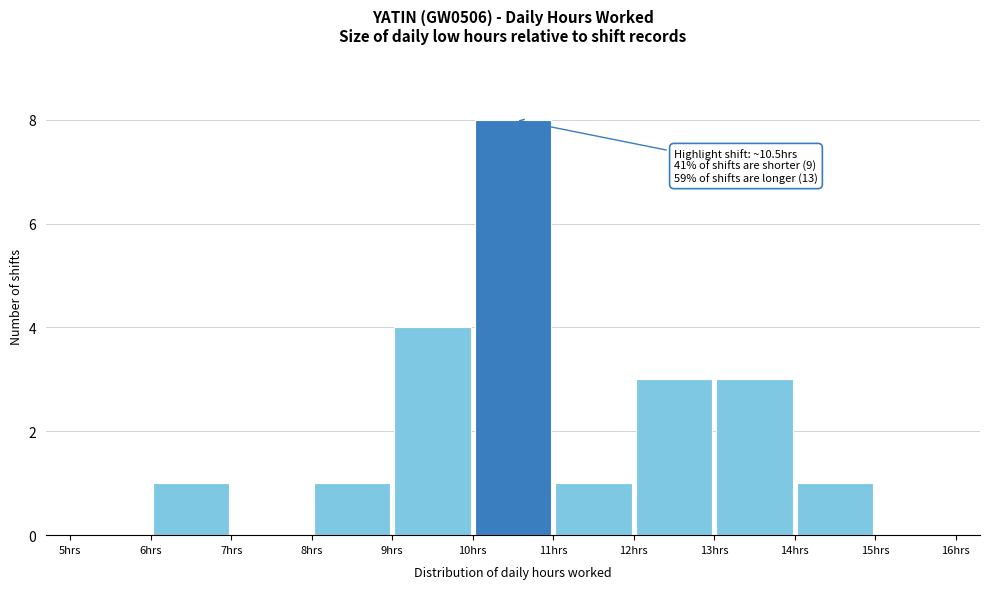

Which range on the x-axis has the tallest bar?

10 to 11